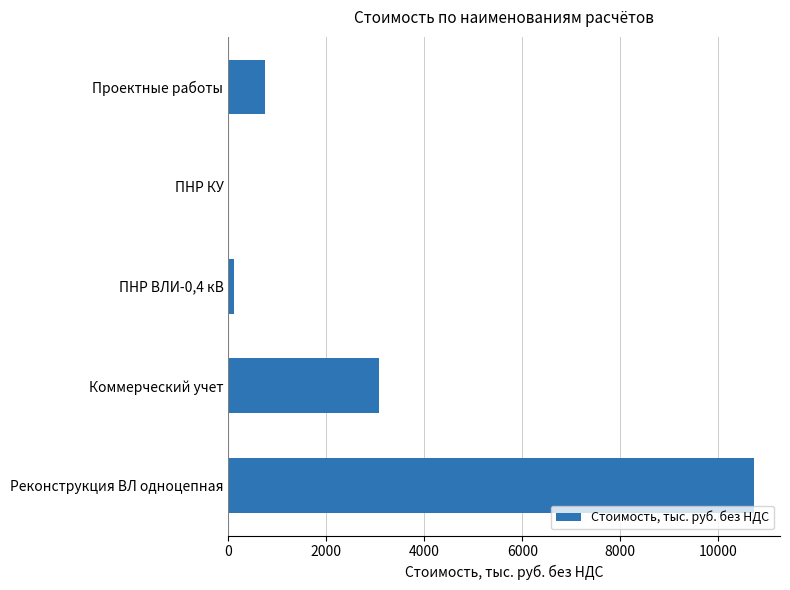

Is it true that the value at Реконструкция ВЛ одноцепная is 14740.6?

False